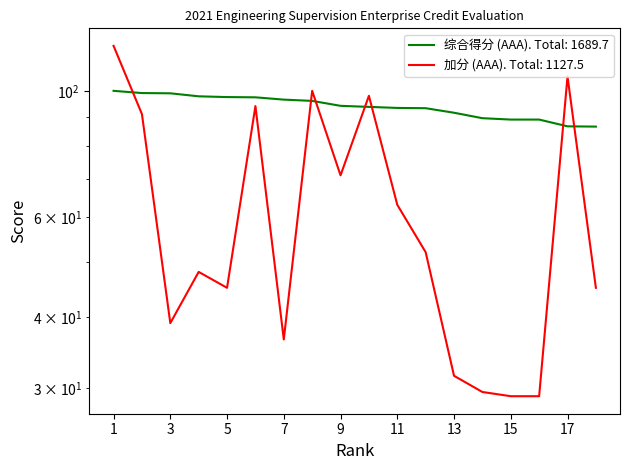

What is the value of the 加分 (AAA) point at the 5th from the left?

45.0